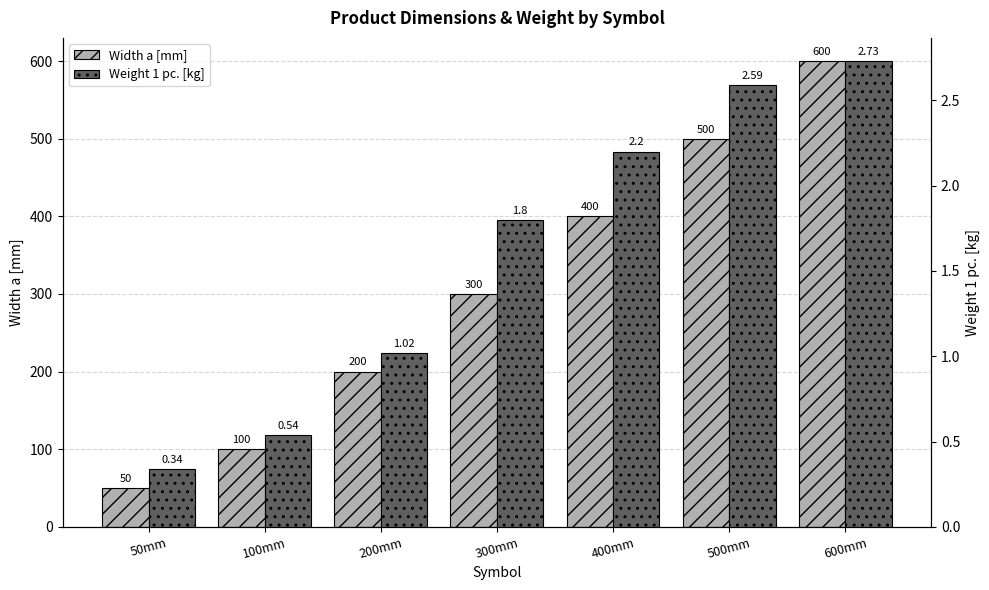

The Width a [mm] series shows 335.0 at 200mm. True or false?

False